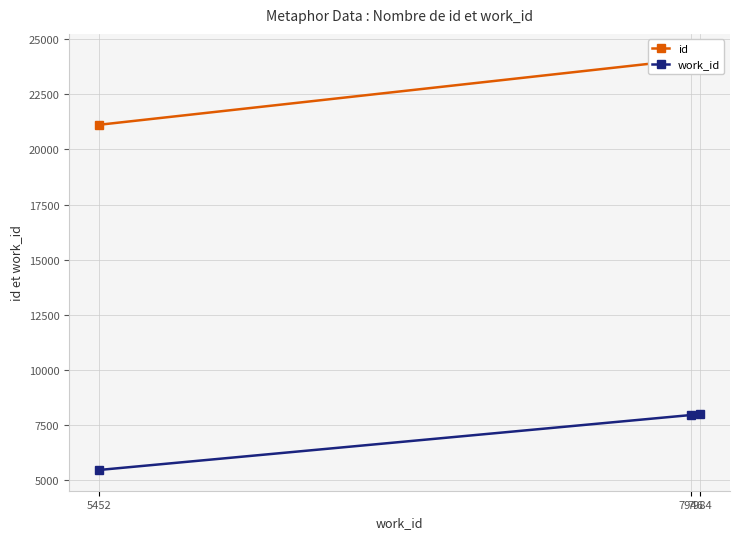

Reading left to right, what are all the values shown in this chart?

id: 21122	24100	24305
work_id: 5452	7946	7984